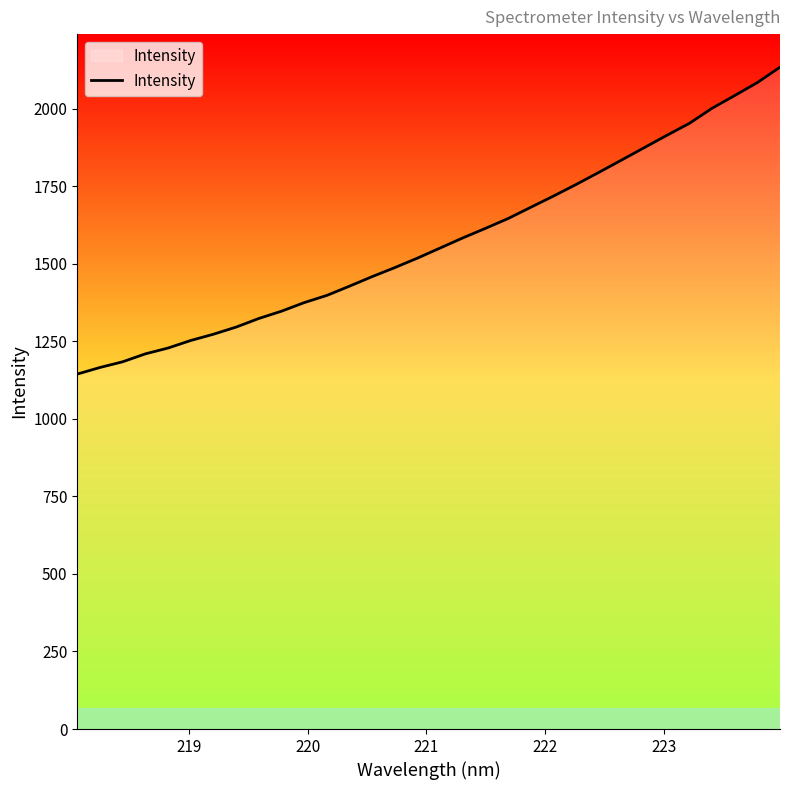

What is the greatest value displayed?

2133.2